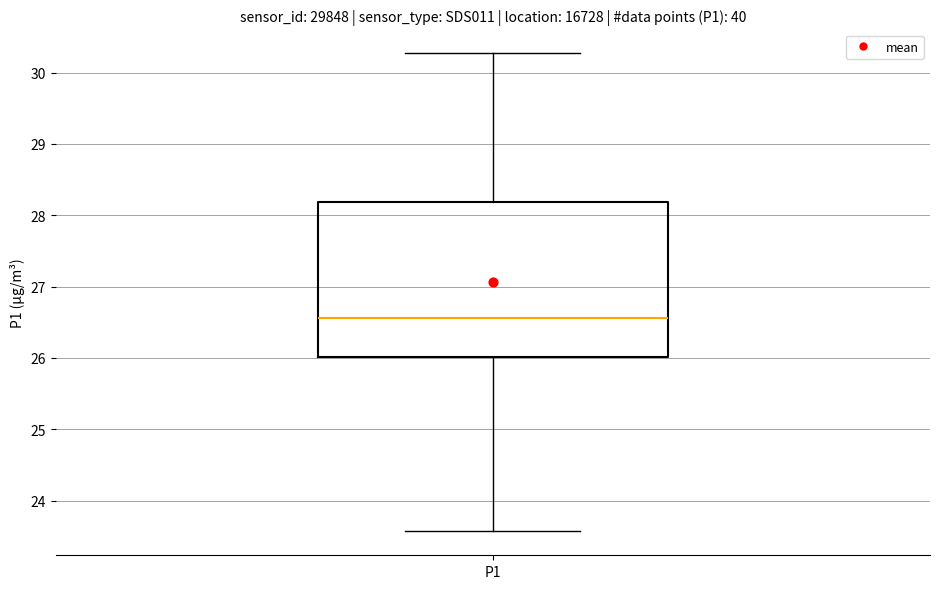

Read this box plot against the y-axis: the position of the median line, the range covered by the box, and the ends of both whiskers. The values are not printed on the chart, so give them approximately, as read against the axis.

median 26.6, box 26.0 to 28.2, whiskers 23.6 to 30.3